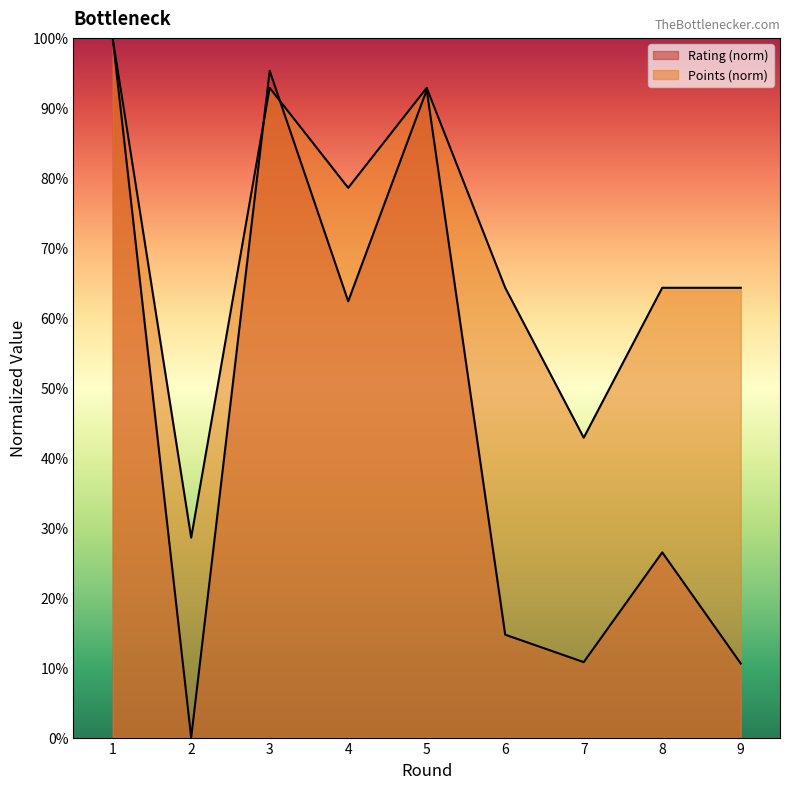

How many interior local peaks does the Points series have?

2